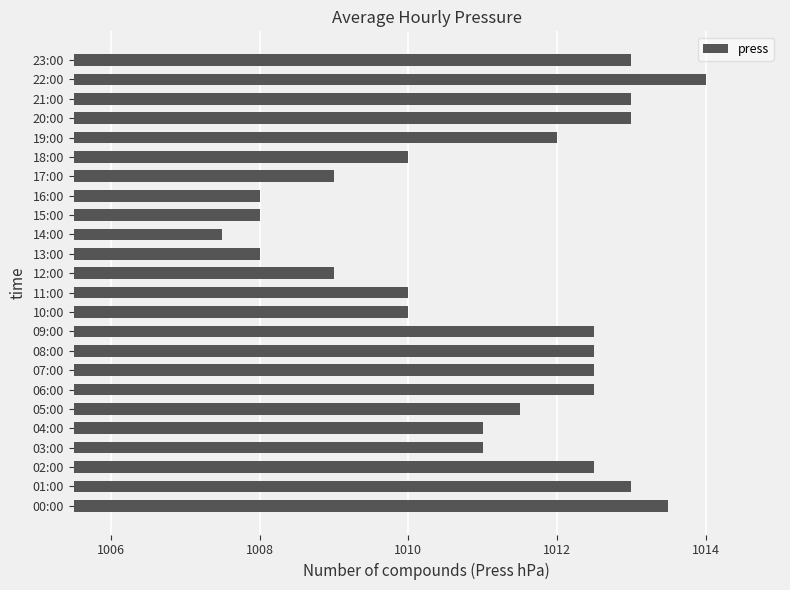

Which label corresponds to the largest value in the chart?

22:00